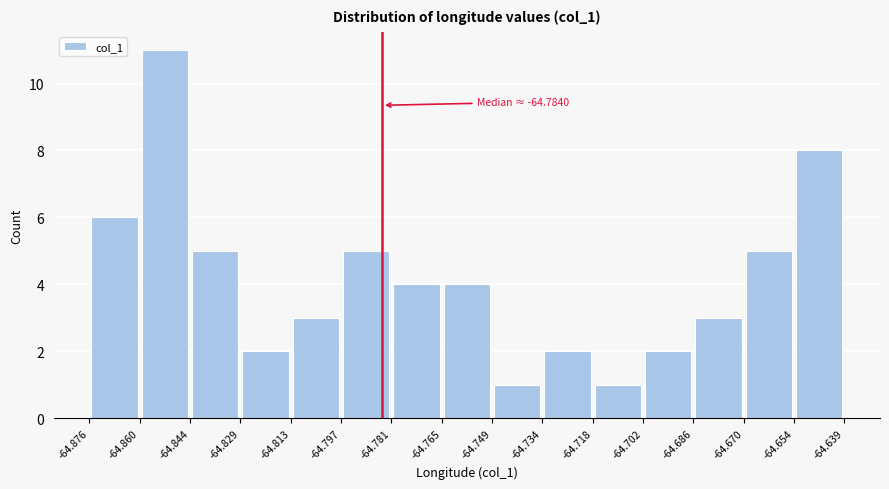

Which range on the x-axis has the tallest bar?

-64.860 to -64.844